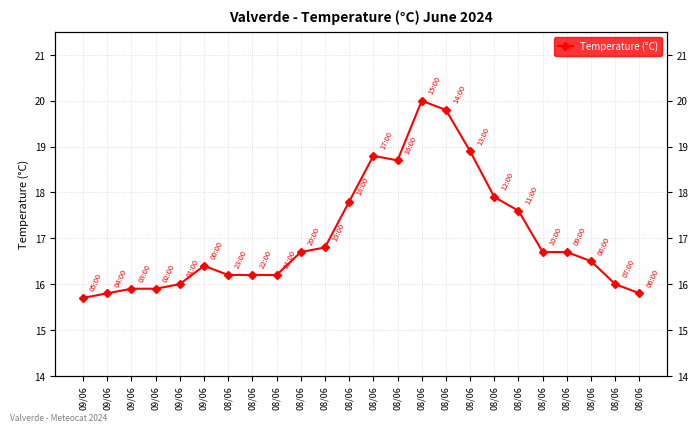

Reading left to right, what are all the values shown in this chart?

15.7	15.8	15.9	15.9	16.0	16.4	16.2	16.2	16.2	16.7	16.8	17.8	18.8	18.7	20.0	19.8	18.9	17.9	17.6	16.7	16.7	16.5	16.0	15.8